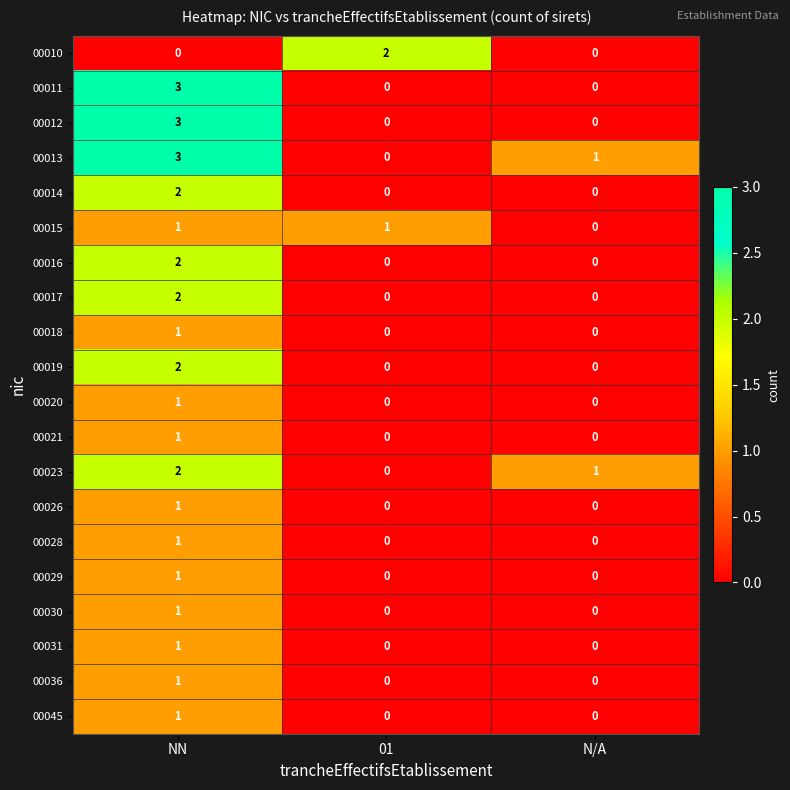

Which series has the largest total across all categories?

00013